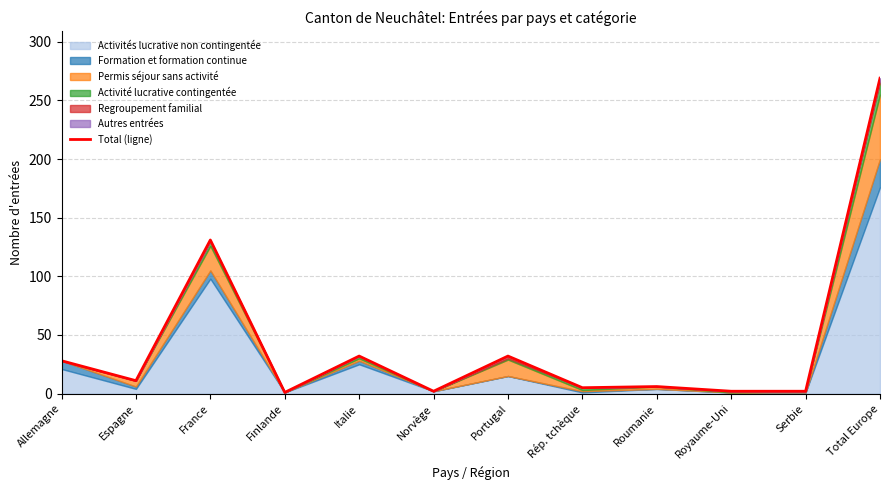

What is the maximum value shown in the chart?

269